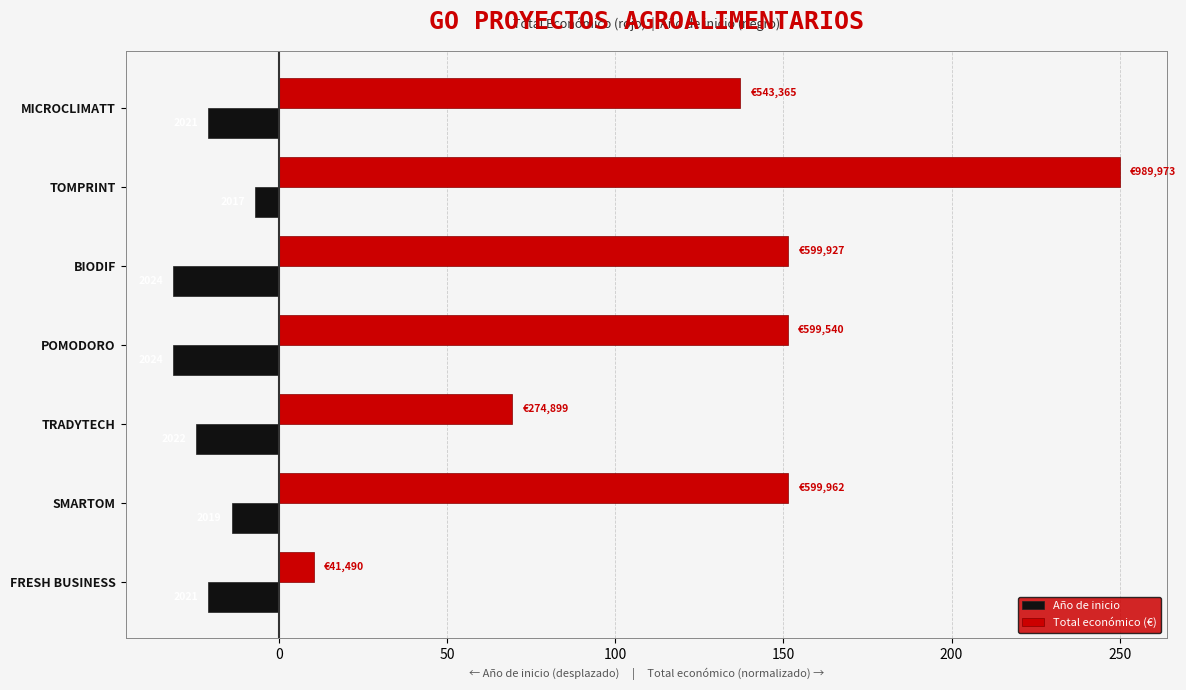

List the series in order of their overall mean, highest first.

Total económico (€), Año de inicio